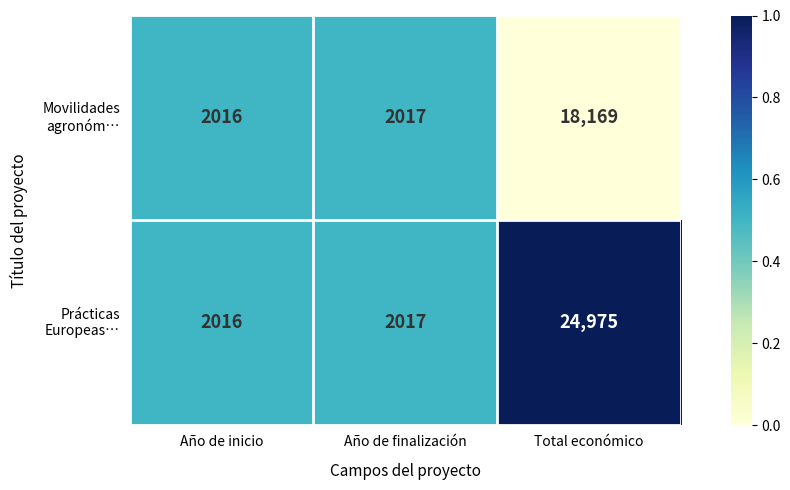

What is the difference between the highest and lowest values at Total económico?

6806